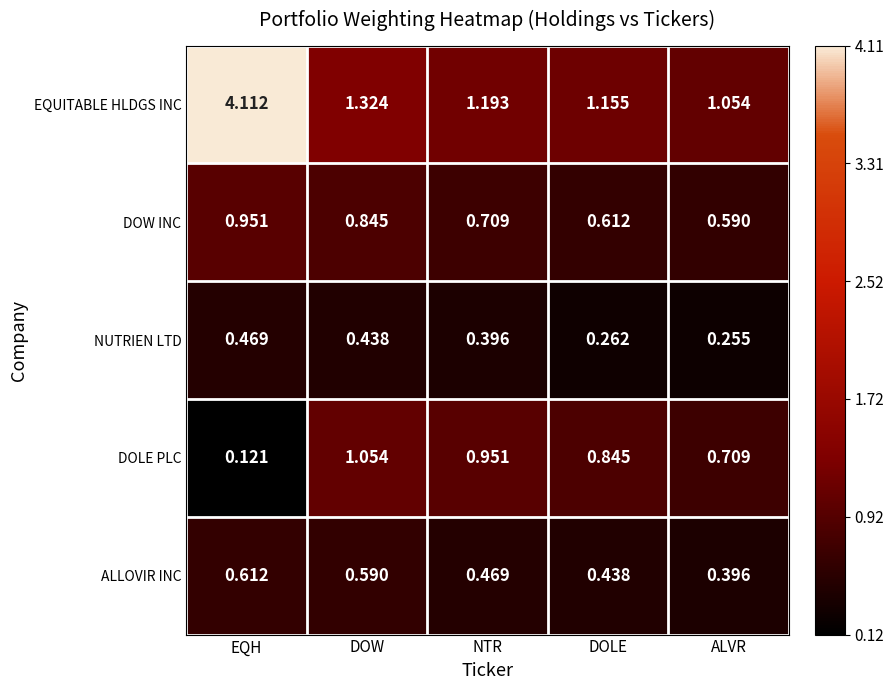

At which category is the sum across all series the highest?

EQH